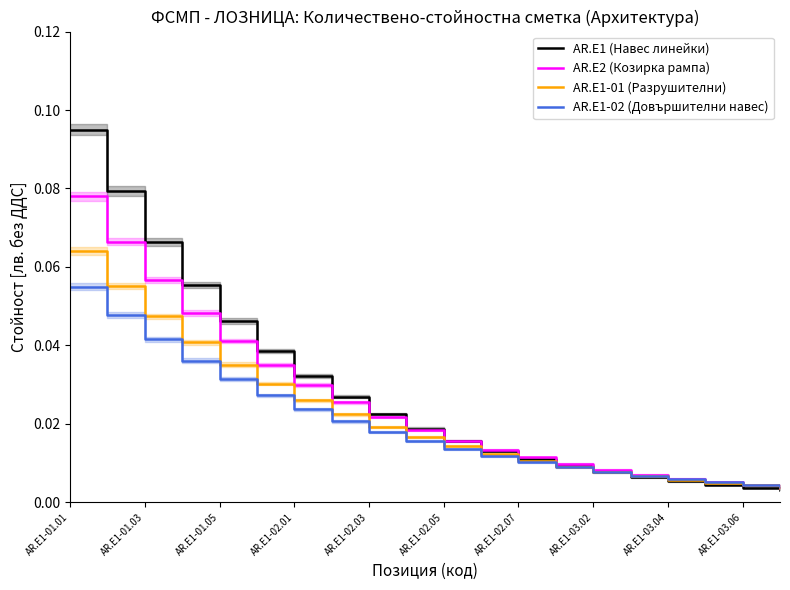

True or false: AR.E1-02 (Довършителни навес) has more than 1 points higher than both neighbors.

False